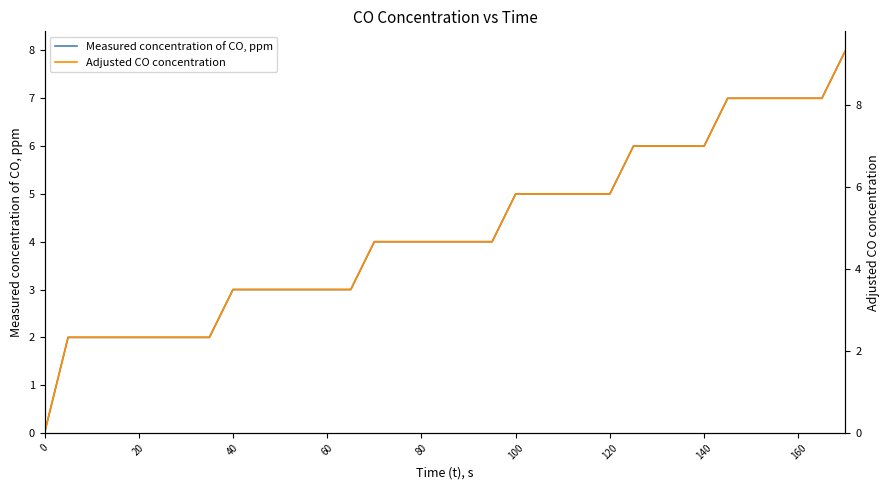

Reading right to left, what are all the values shown in this chart?

Measured concentration of CO, ppm: 8.0	7.0	7.0	7.0	7.0	7.0	6.0	6.0	6.0	6.0	5.0	5.0	5.0	5.0	5.0	4.0	4.0	4.0	4.0	4.0	4.0	3.0	3.0	3.0	3.0	3.0	3.0	2.0	2.0	2.0	2.0	2.0	2.0	2.0	0.0
Adjusted CO concentration: 9.3	8.2	8.2	8.2	8.2	8.2	7.0	7.0	7.0	7.0	5.8	5.8	5.8	5.8	5.8	4.7	4.7	4.7	4.7	4.7	4.7	3.5	3.5	3.5	3.5	3.5	3.5	2.3	2.3	2.3	2.3	2.3	2.3	2.3	0.0